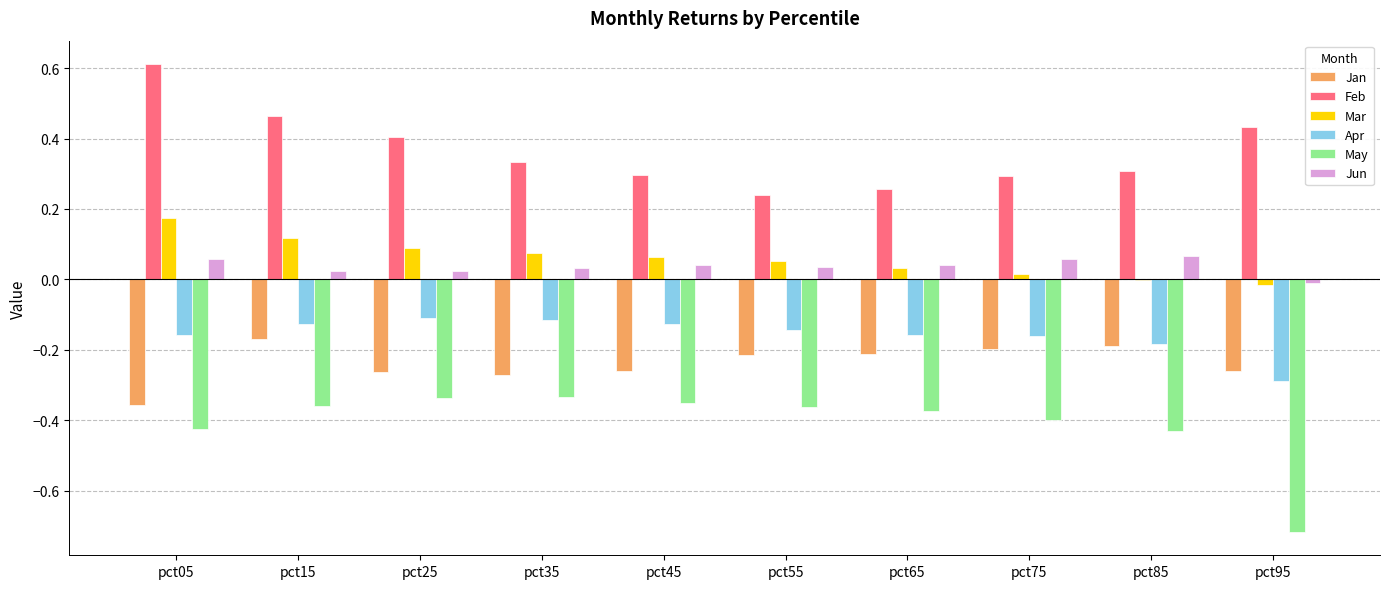

What is the sum of all Feb values?

3.6